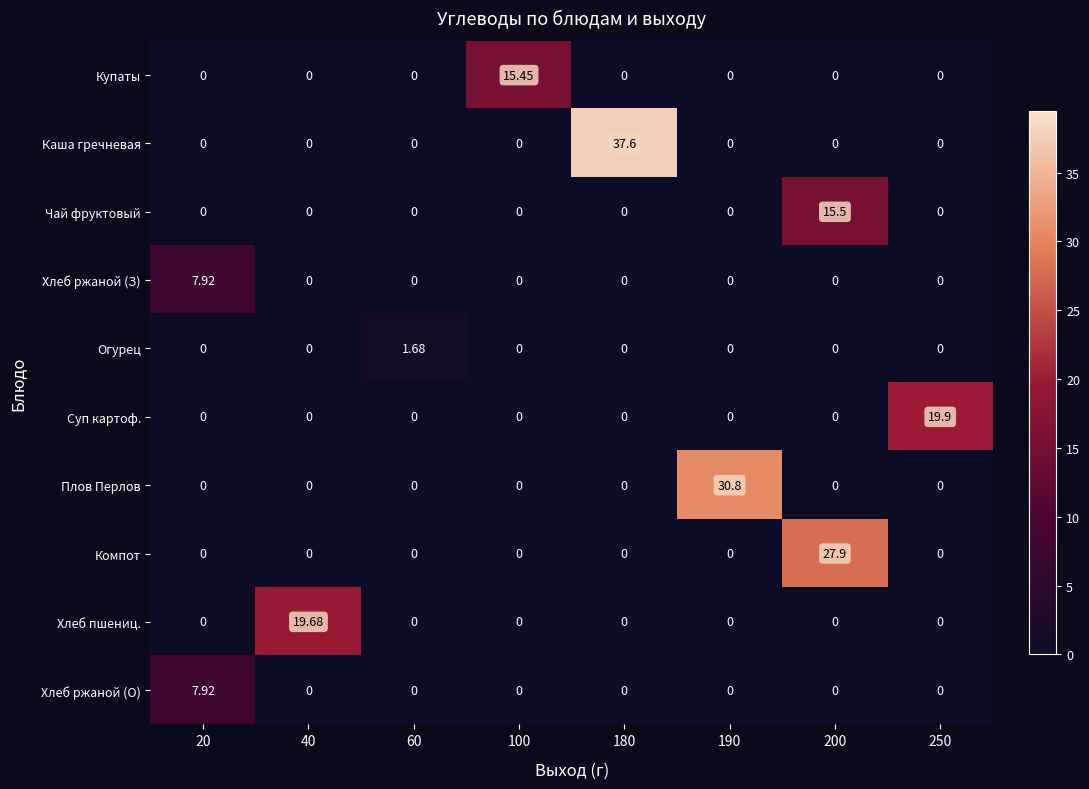

Which series has the largest range (max minus min)?

Каша гречневая